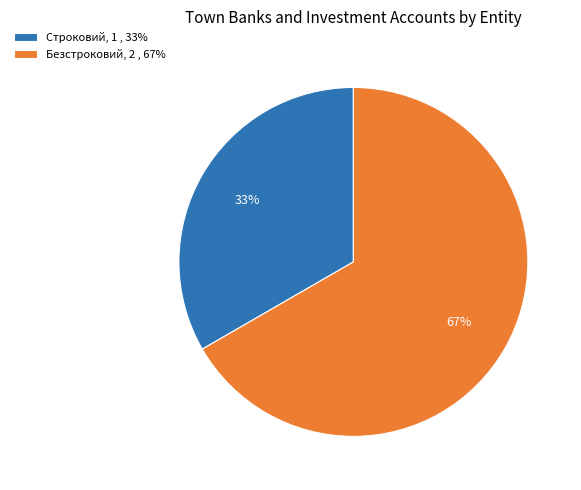

Count the number of slices in the pie.

2